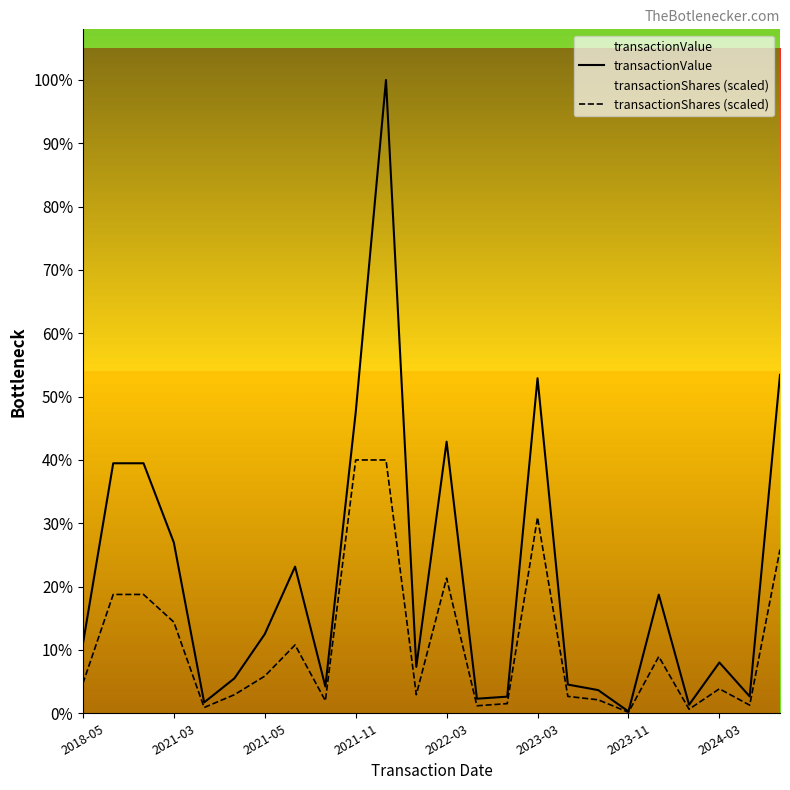

At which label does transactionValue first exceed 412678?

2021-03